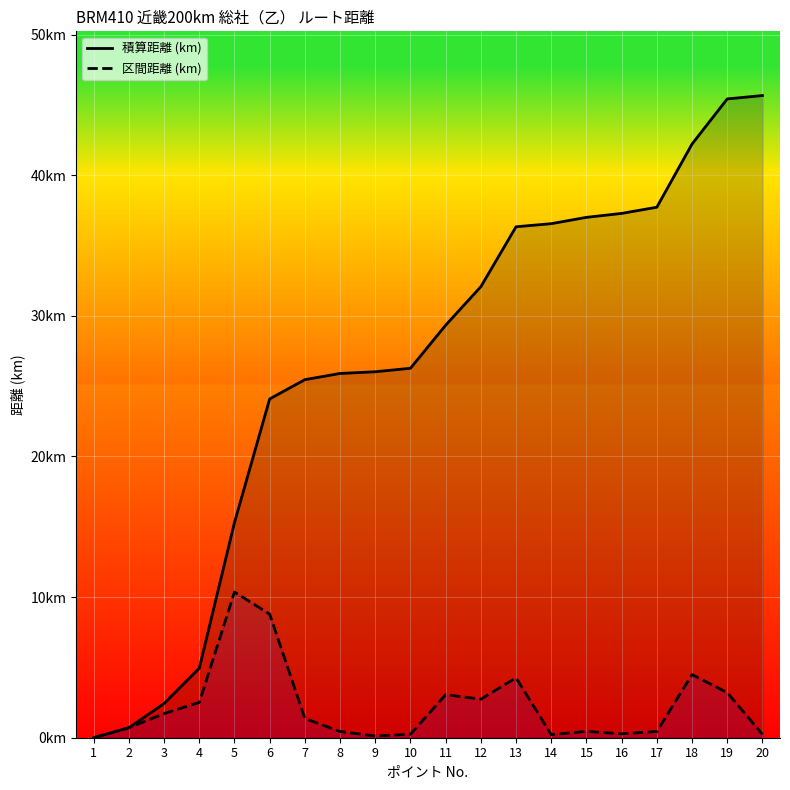

Is the value of 積算距離 (km) at 20 greater than the value of 区間距離 (km) at 17?

Yes